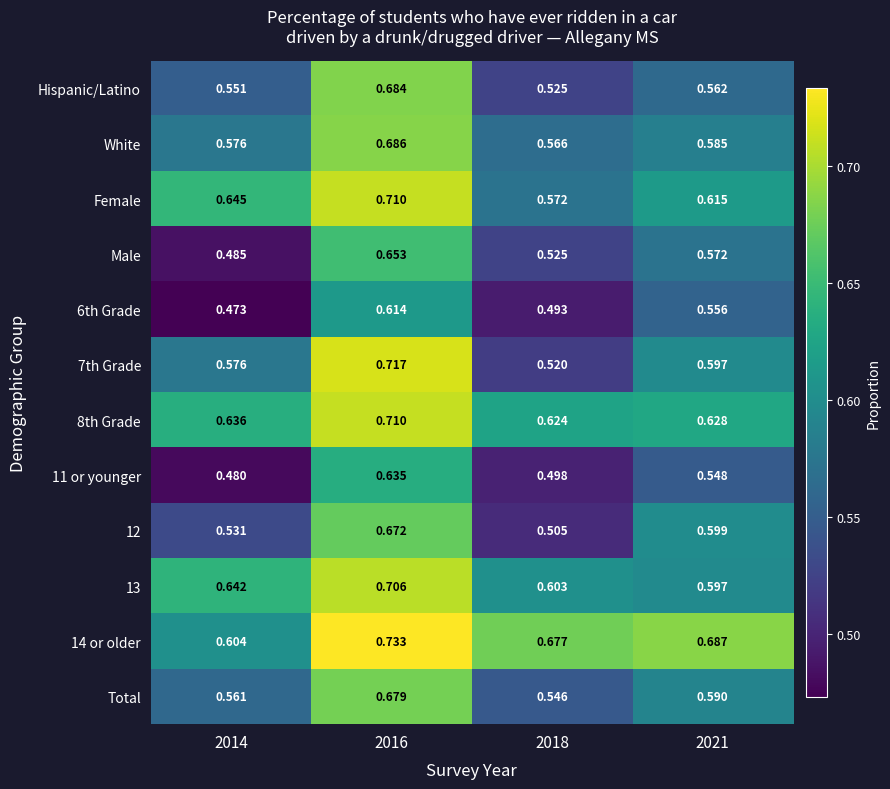

Which series changed the most between 2014 and 2016?

Male